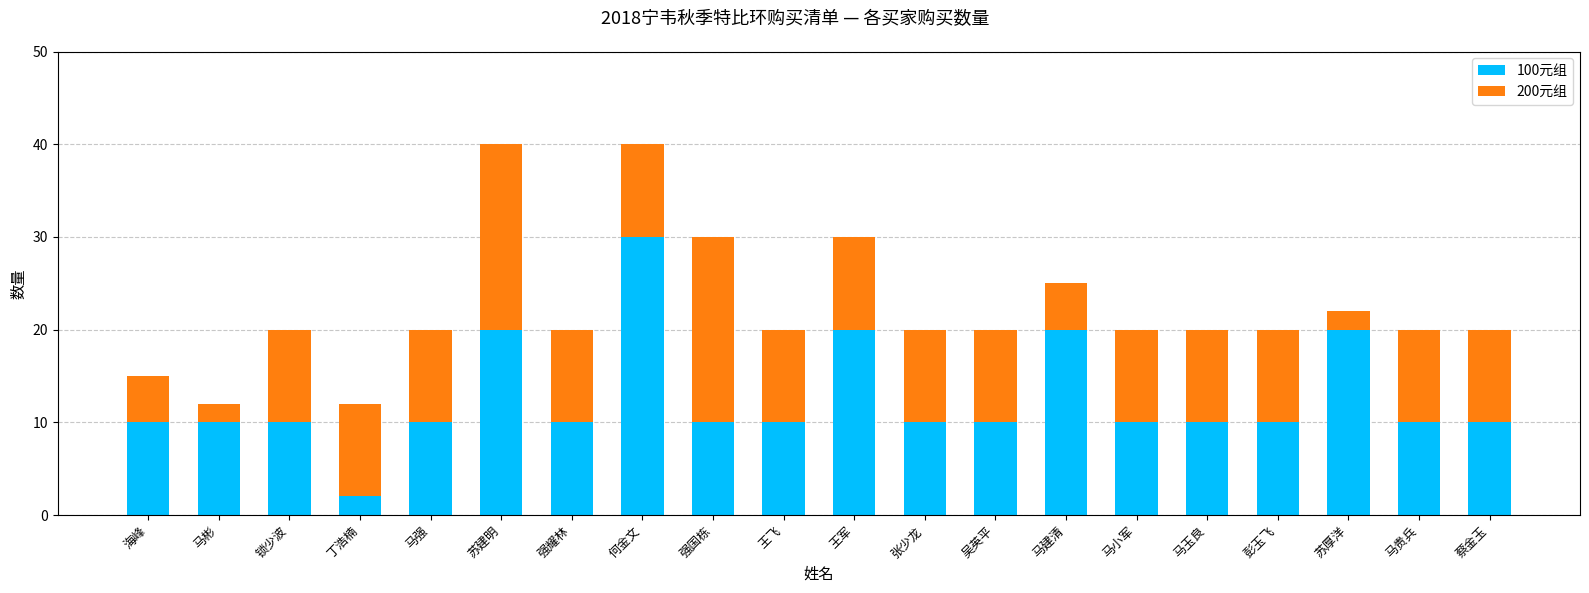

What is the total value across all series at 丁浩楠?

12